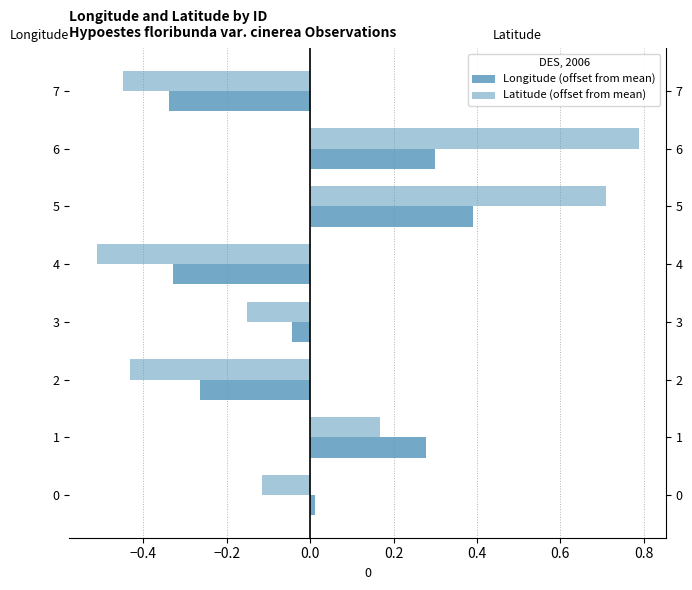

How many values in Latitude (offset from mean) are below zero?

5